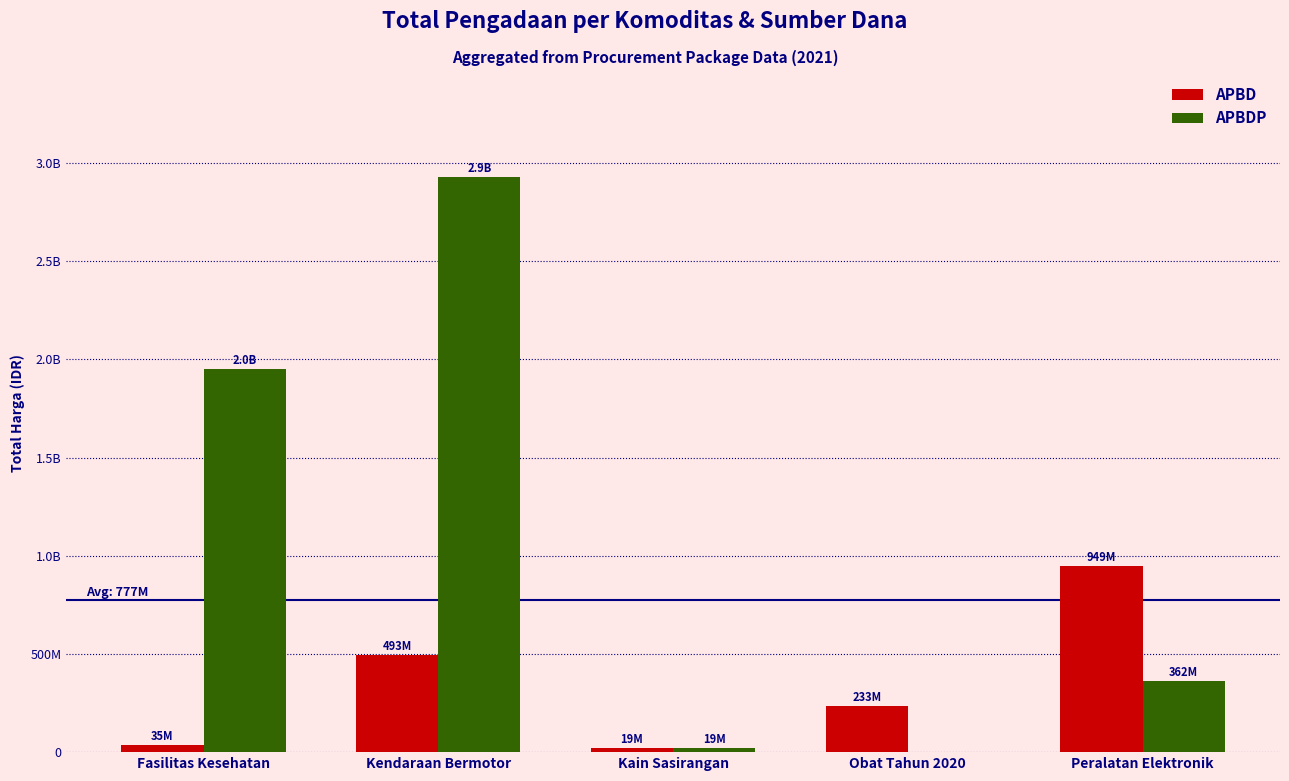

What is the approximate value of APBD at Fasilitas Kesehatan?

34577875